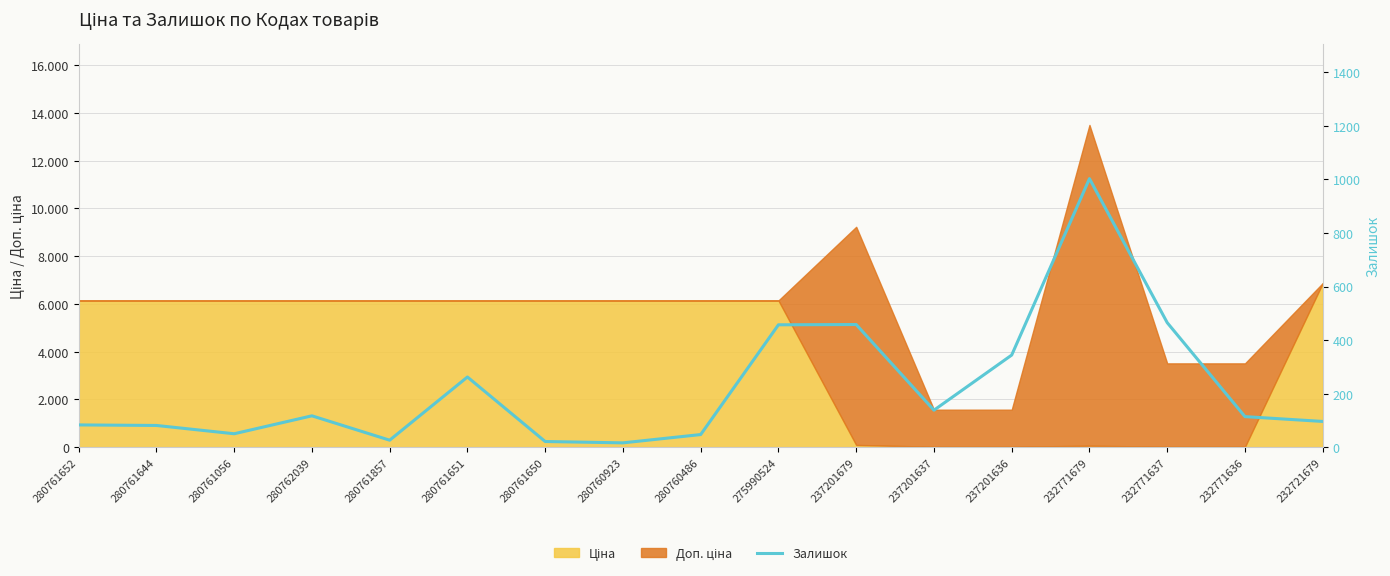

What is the difference between the maximum and second lowest values?

982